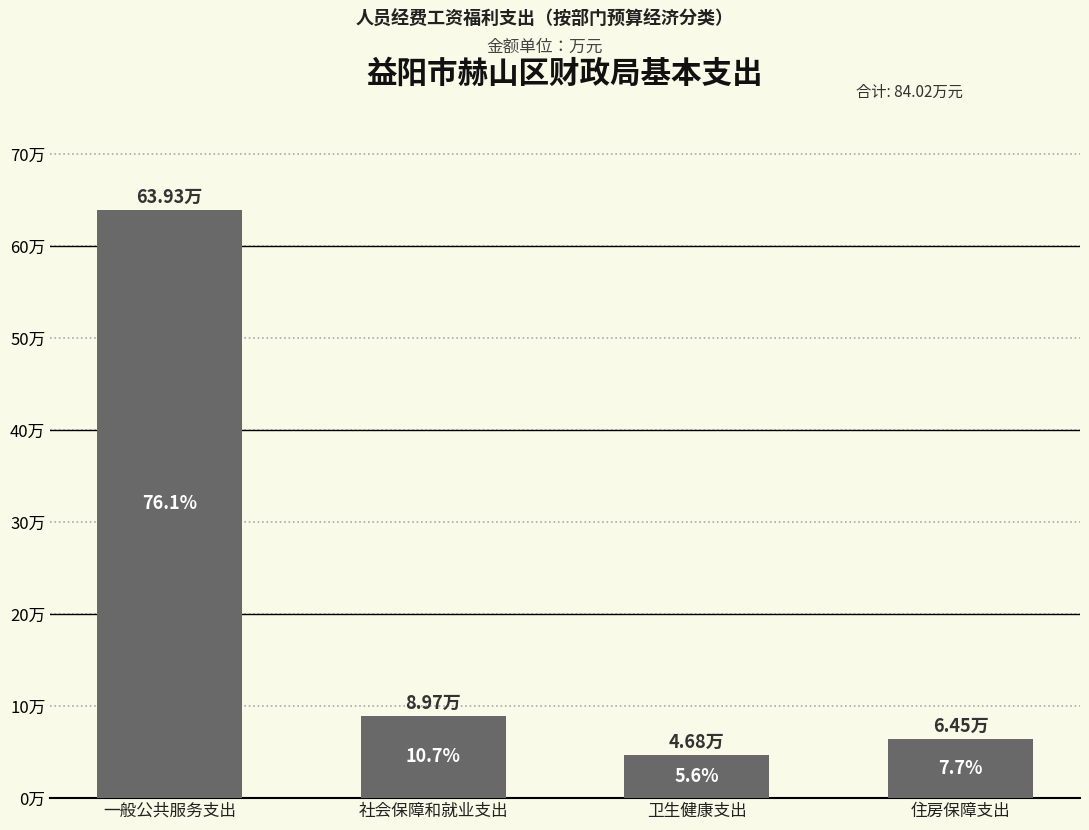

What is the label of the 3rd bar from the right?

社会保障和就业支出